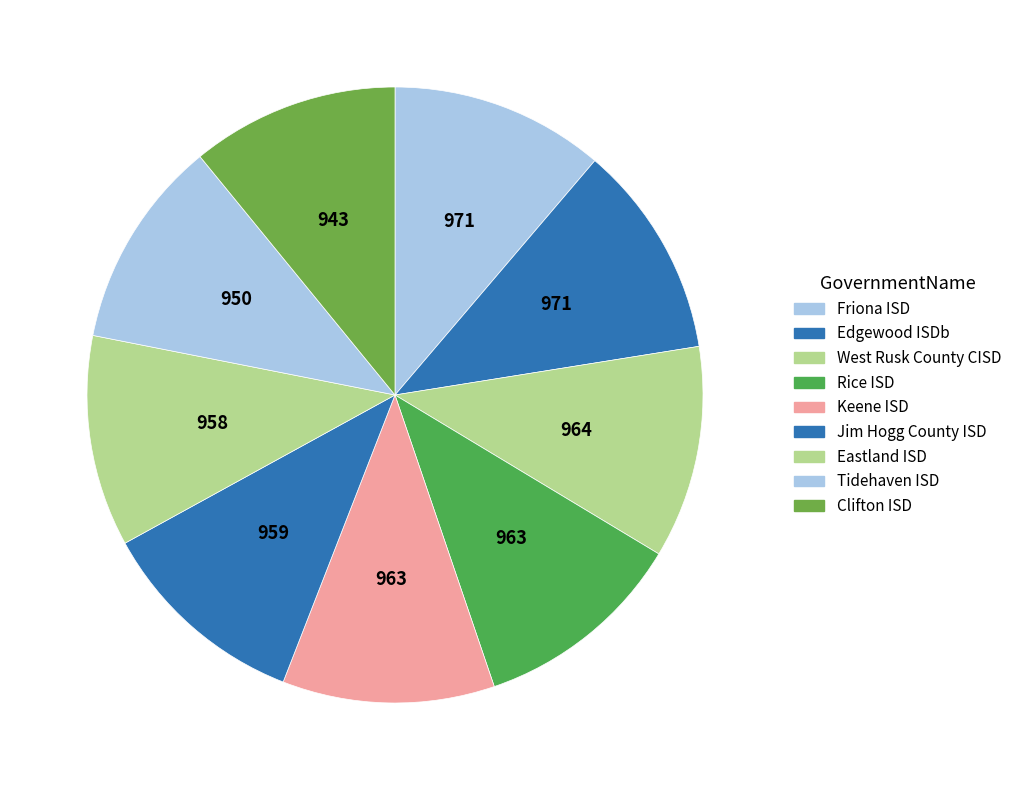

Rank the categories by value from highest to lowest.

Friona ISD, Edgewood ISDb, West Rusk County CISD, Rice ISD, Keene ISD, Jim Hogg County ISD, Eastland ISD, Tidehaven ISD, Clifton ISD